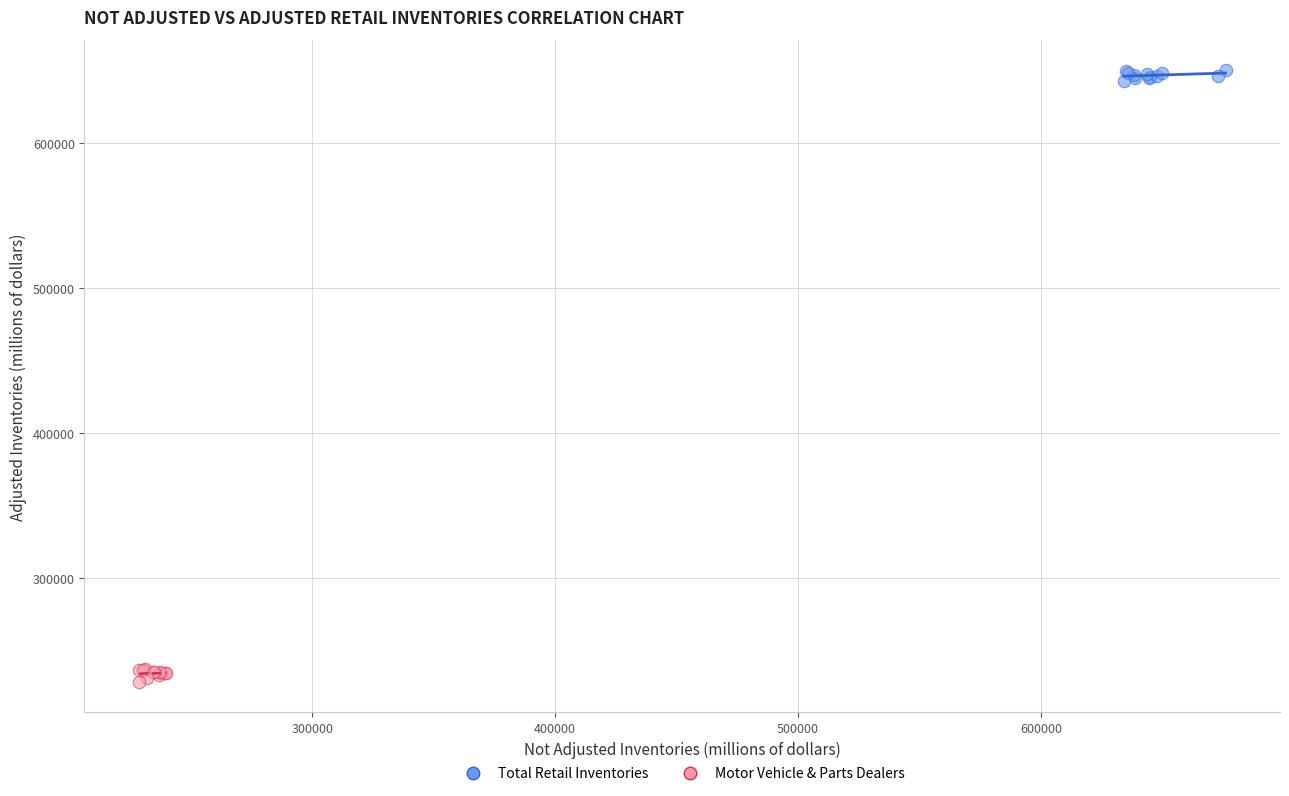

Which series reaches the minimum Y coordinate?

Motor Vehicle & Parts Dealers